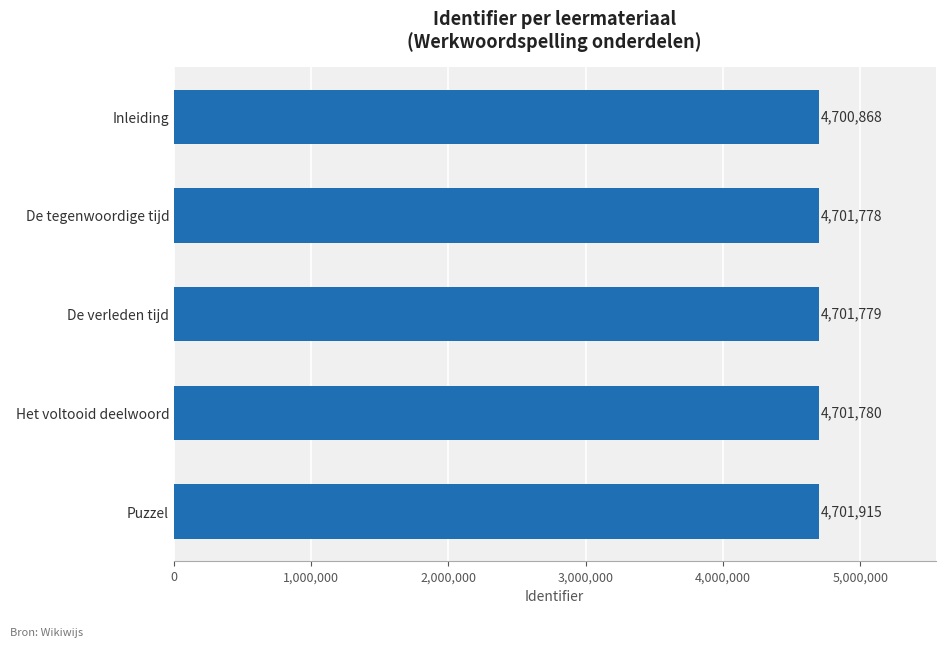

What is the maximum value shown in the chart?

4701915